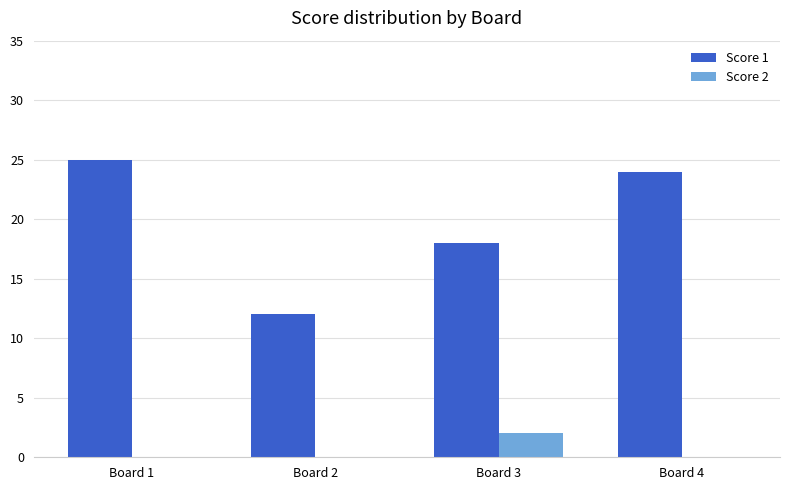

How many groups of bars are there?

4